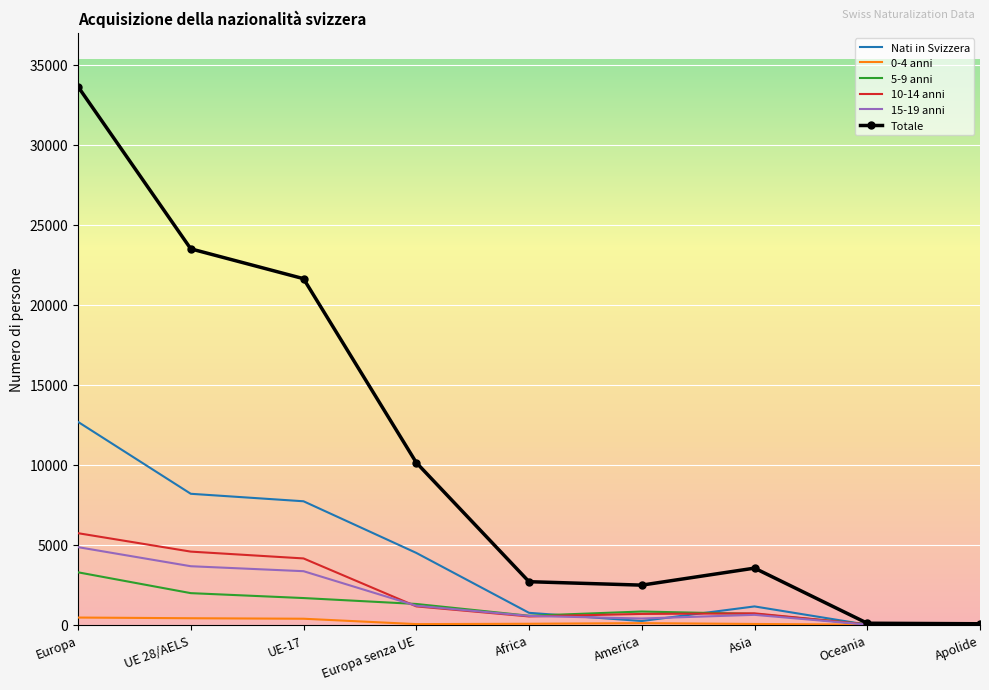

Which category has the highest value across all series?

Europa